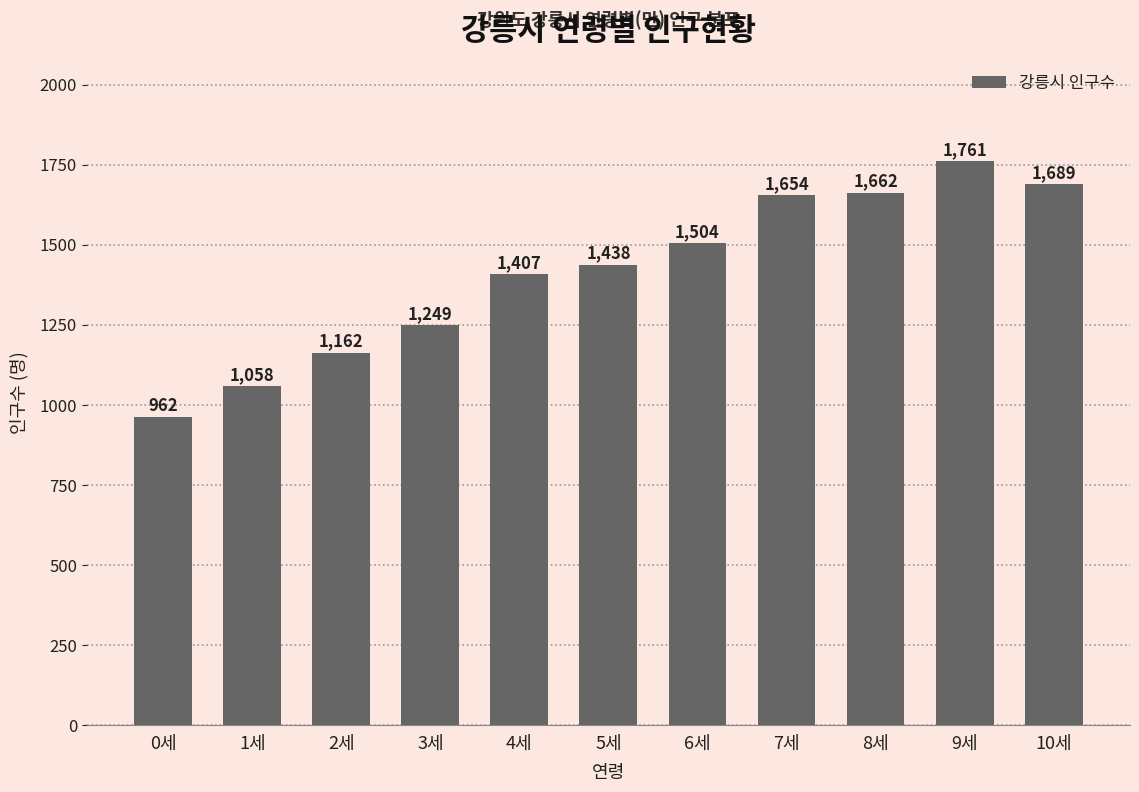

True or false: the data shows 2458 at 4세.

False